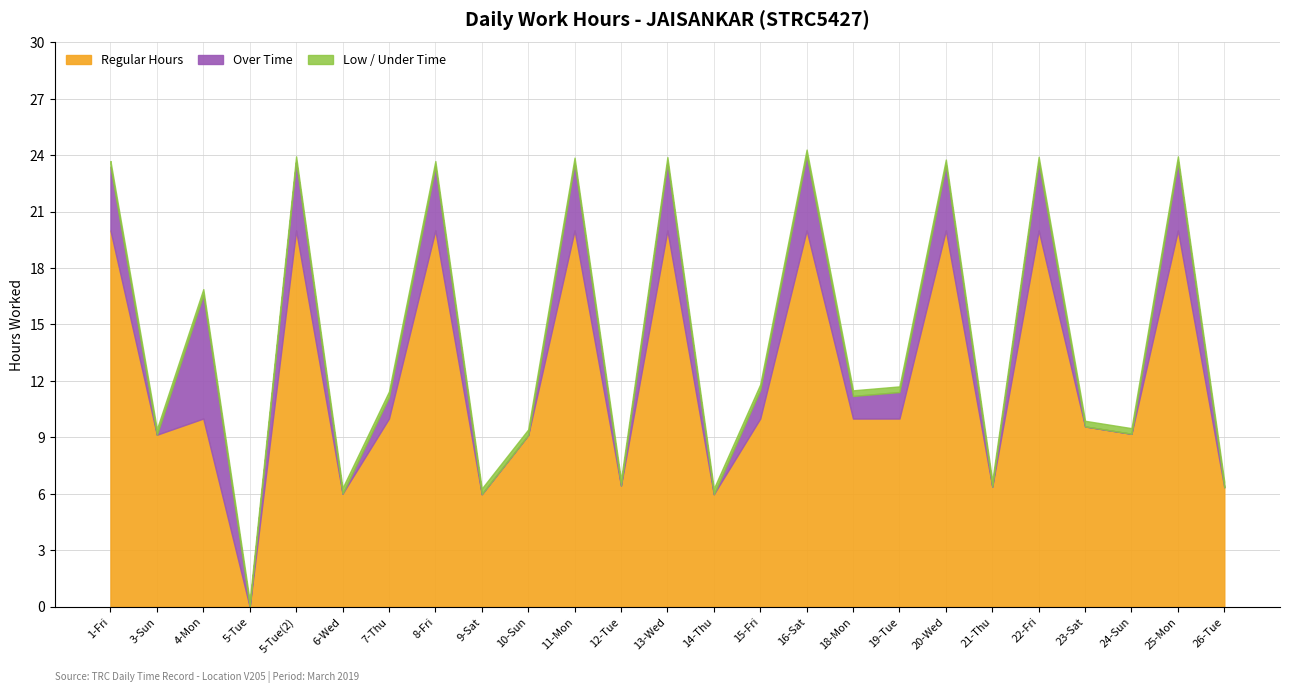

What is the difference between the maximum and second lowest values in the Work Hours series?

18.0